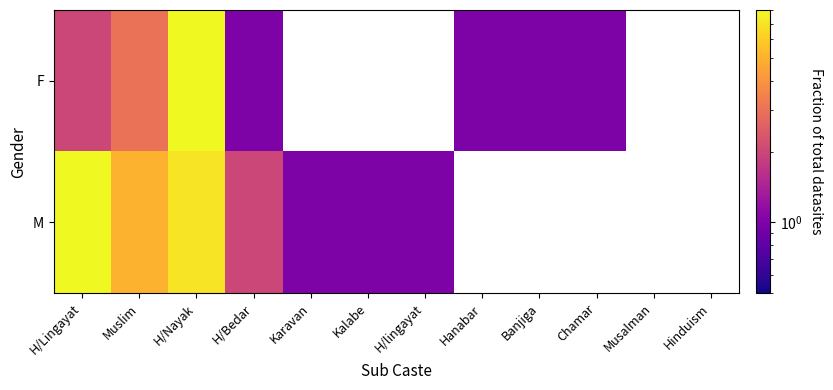

Rank the series by their average value, from lowest to highest.

M, F